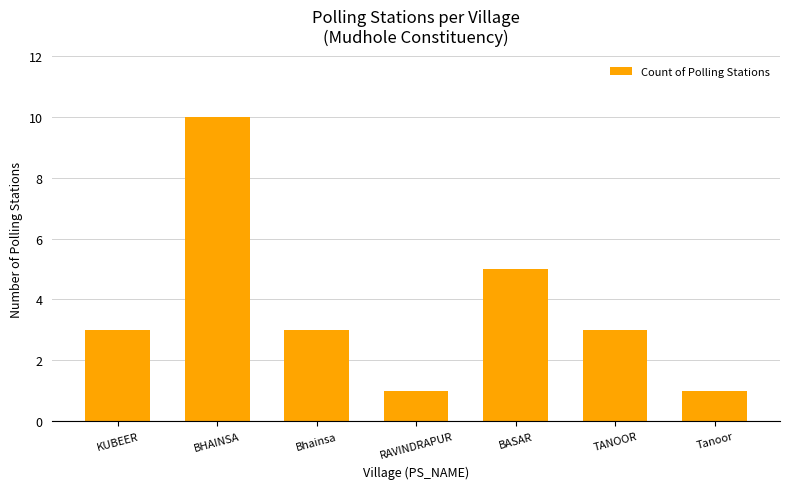

What is the difference between the maximum and minimum values?

9